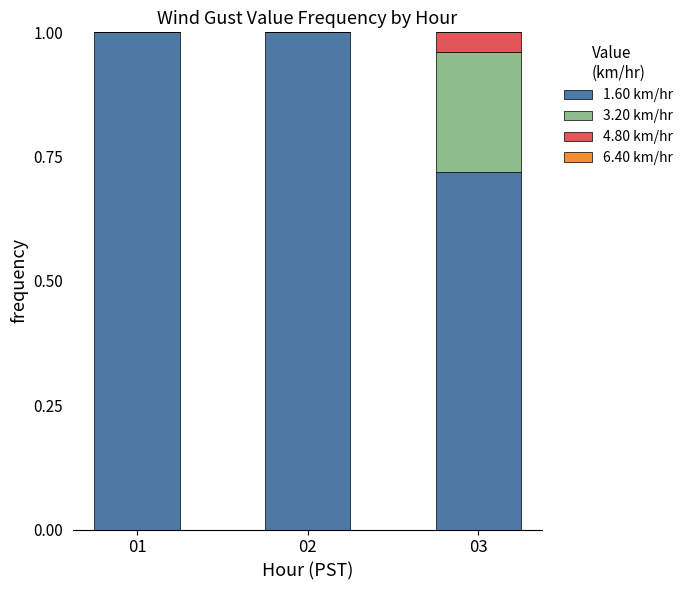

What is the sum of the 1.60 km/hr values at 02 and 01?

2.0